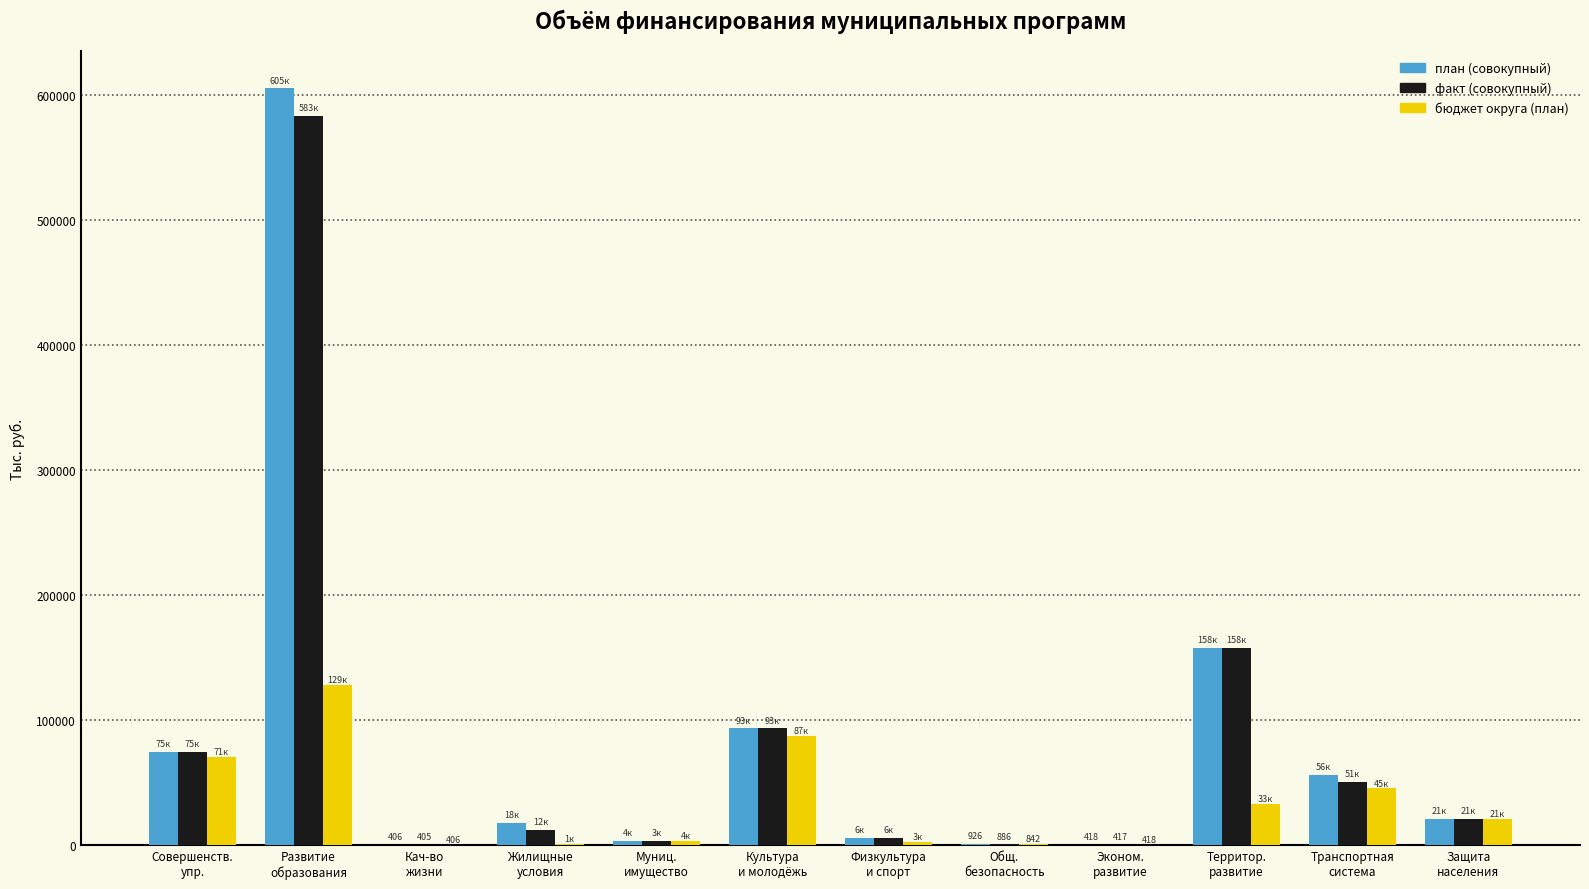

Where does the план (совокупный) series first go above 21153?

Совершенств.
упр.